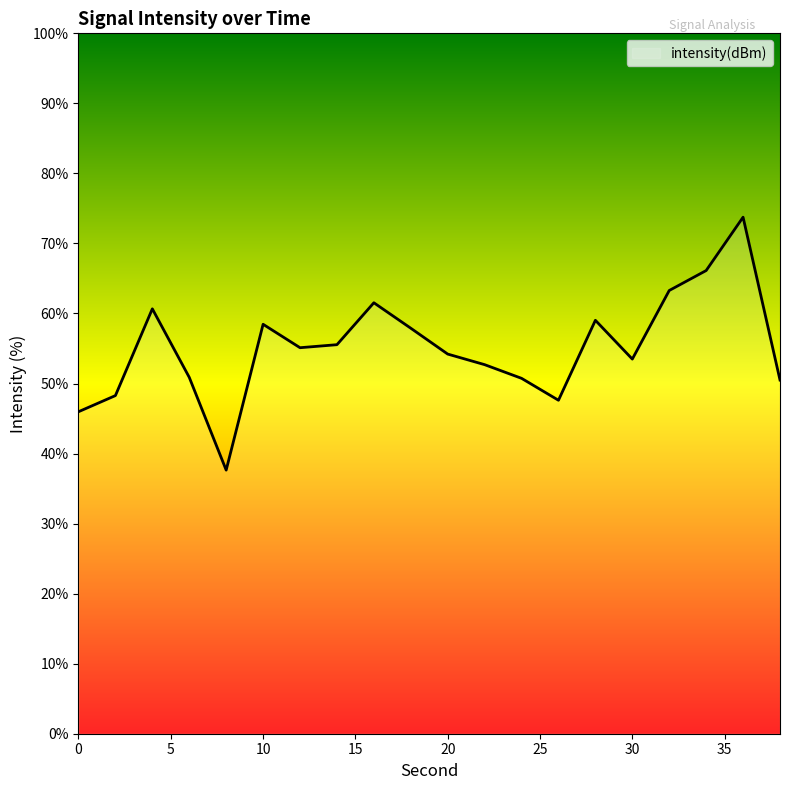

Is this an area chart (filled region under the line)?

No